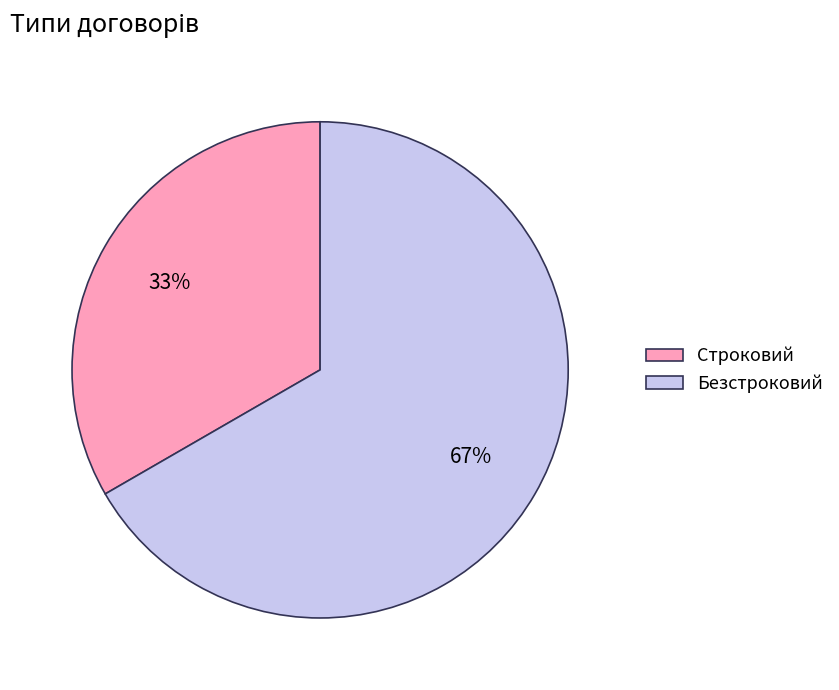

Does Строковий account for over 50% of the chart?

No